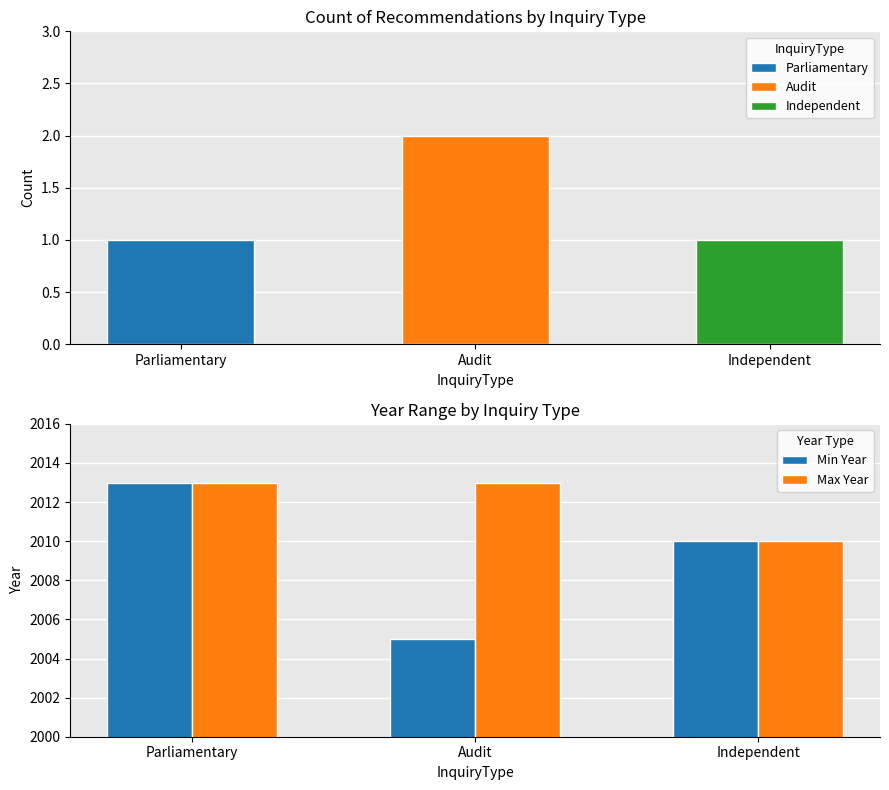

Between Parliamentary and Audit, which is larger?

Parliamentary